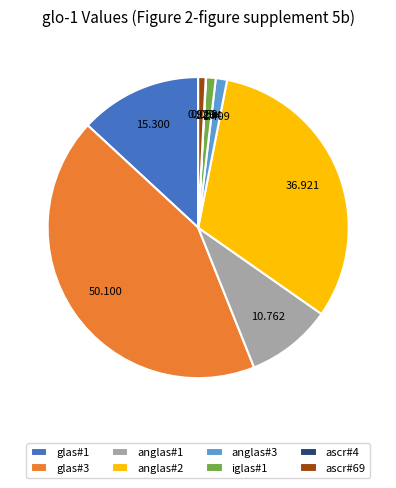

Is ascr#69 the majority of the pie?

No